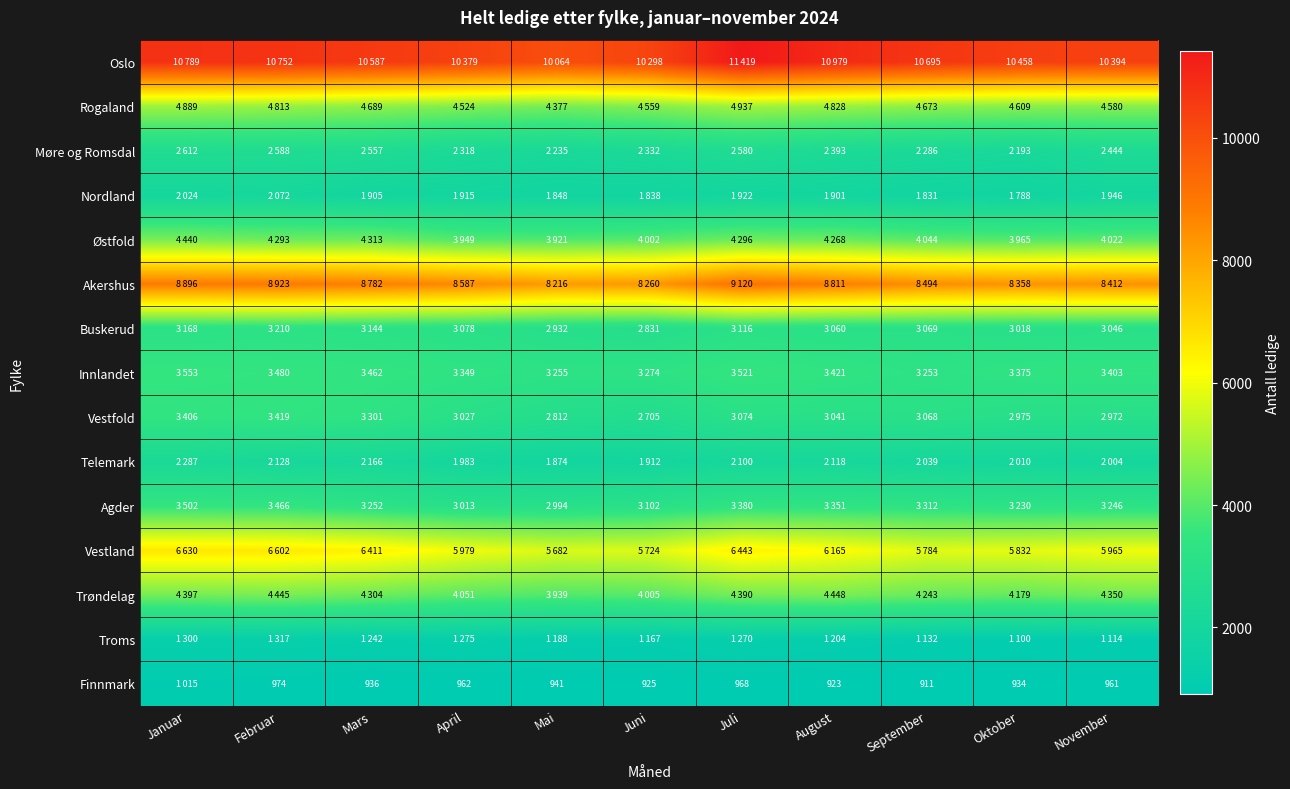

The value of Finnmark at Oktober is 934. True or false?

True